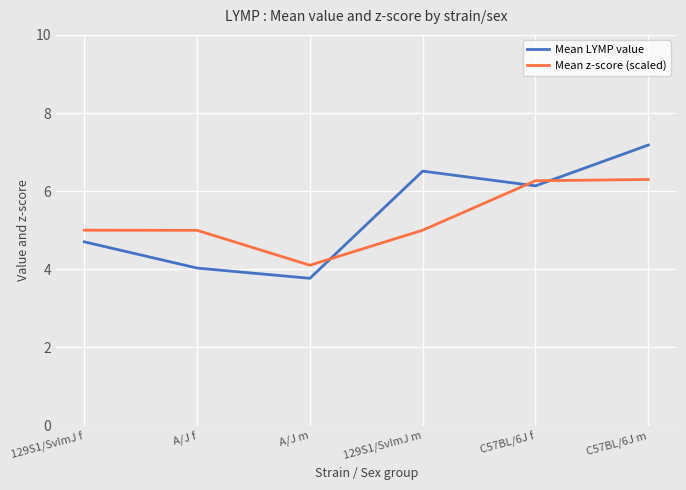

How many intersections are there between Mean LYMP value and Mean z-score (scaled)?

3